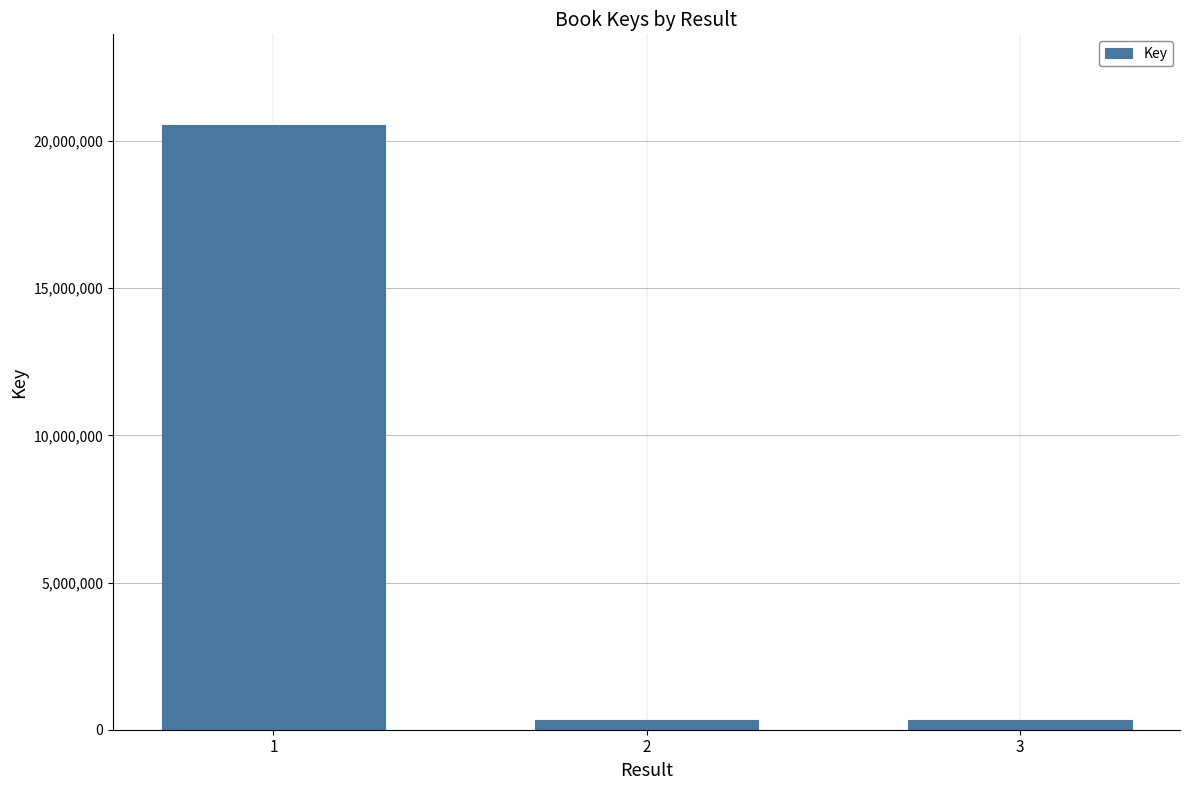

What is the average value?

7068502